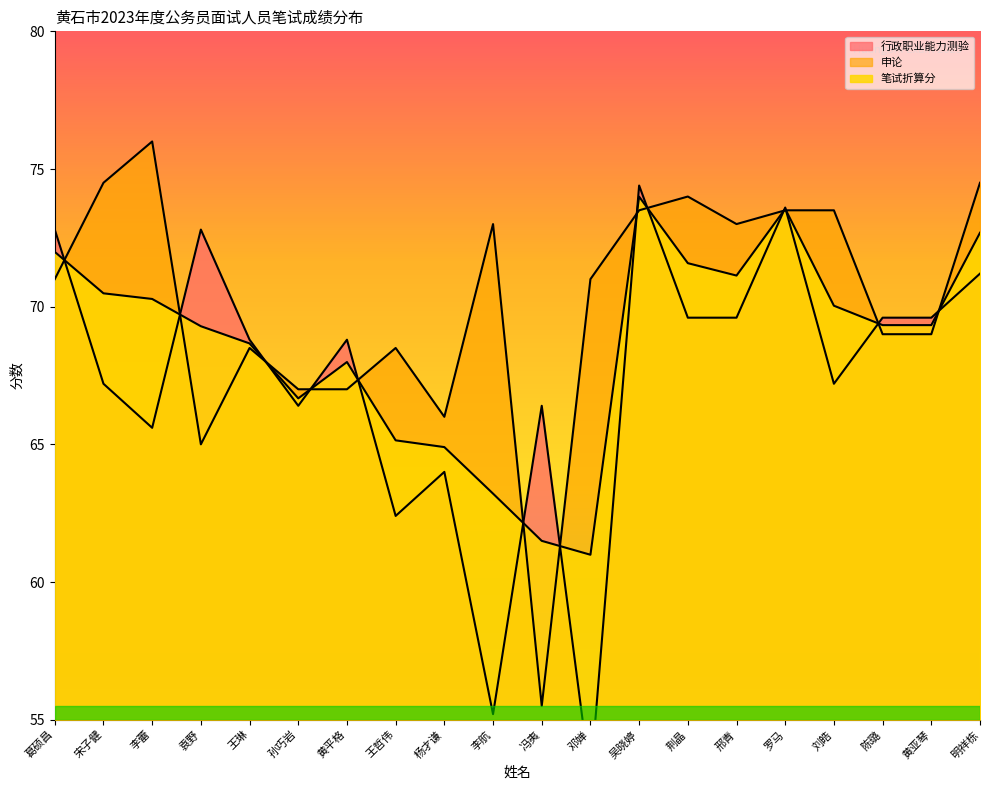

Where is the first local maximum for 行政职业能力测验?

袁野